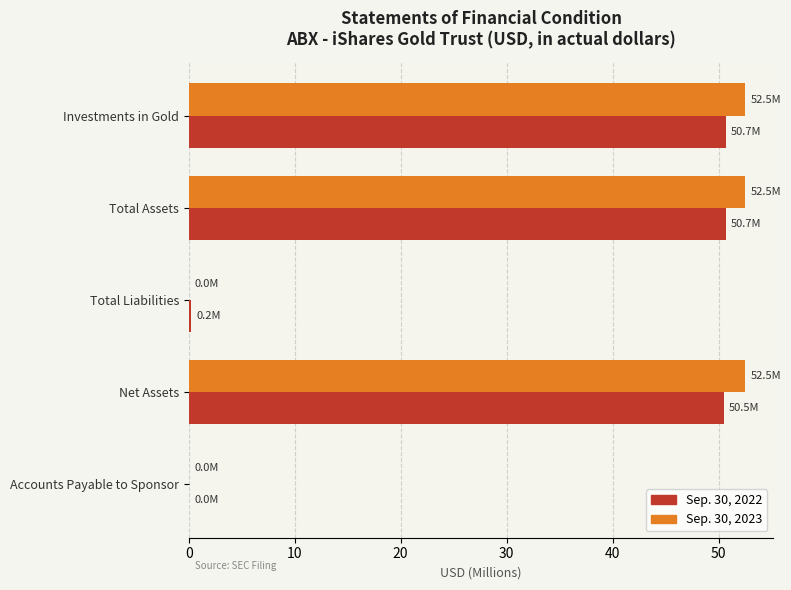

Which series has the largest total across all categories?

Sep. 30, 2023